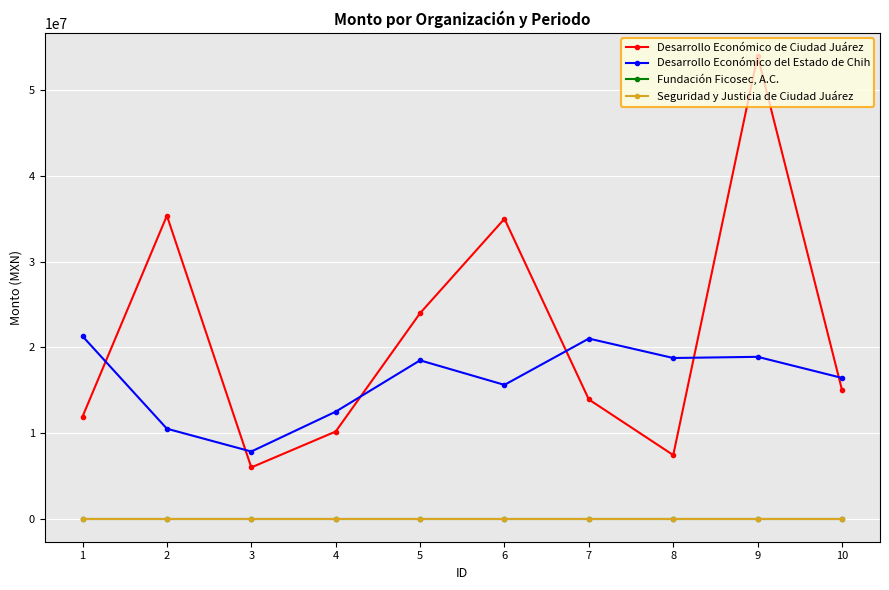

The Seguridad y Justicia de Ciudad Juárez series shows 0.0 at 6. True or false?

True